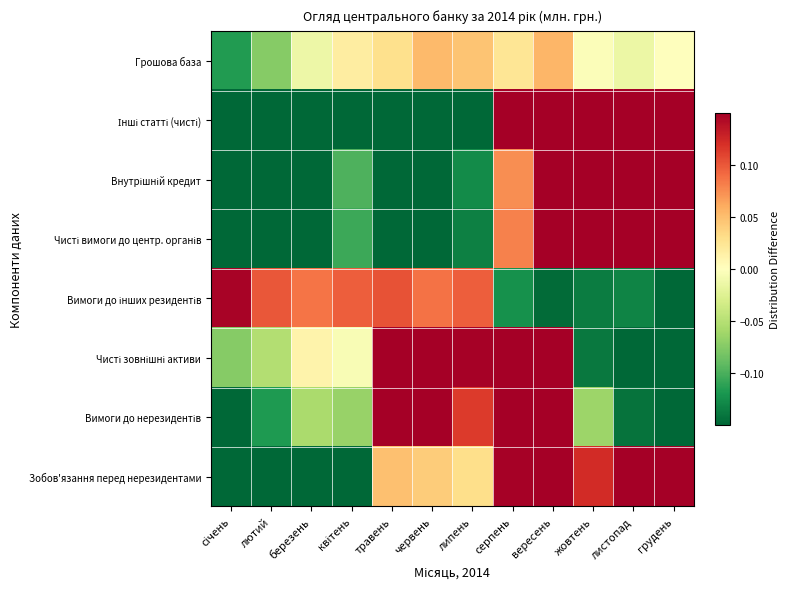

How many categories are shown in the chart?

12